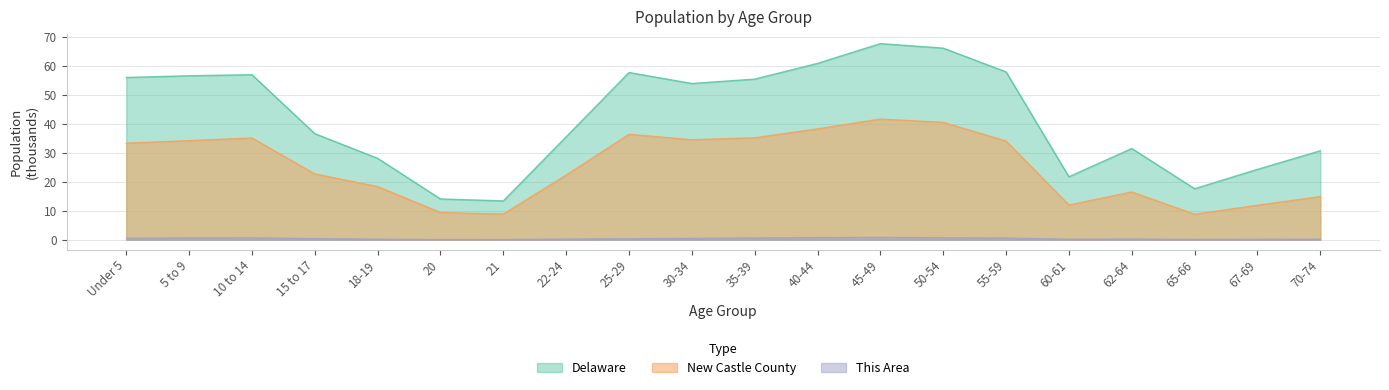

What is the sum of the New Castle County values at 21 and 62-64?

25.3